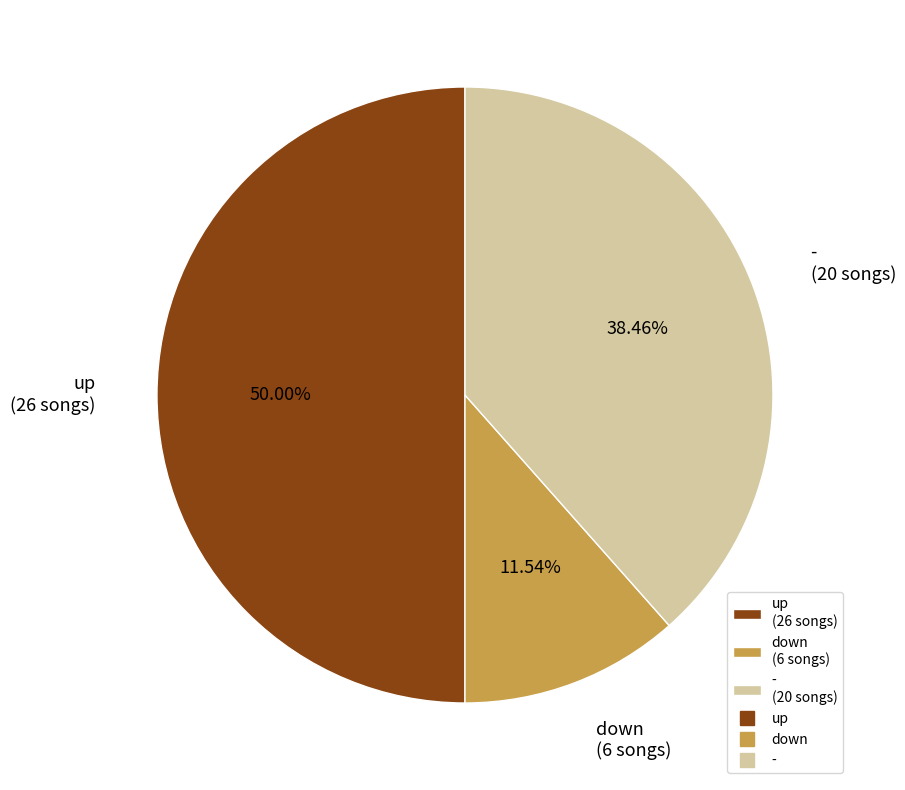

Count the number of slices in the pie.

3